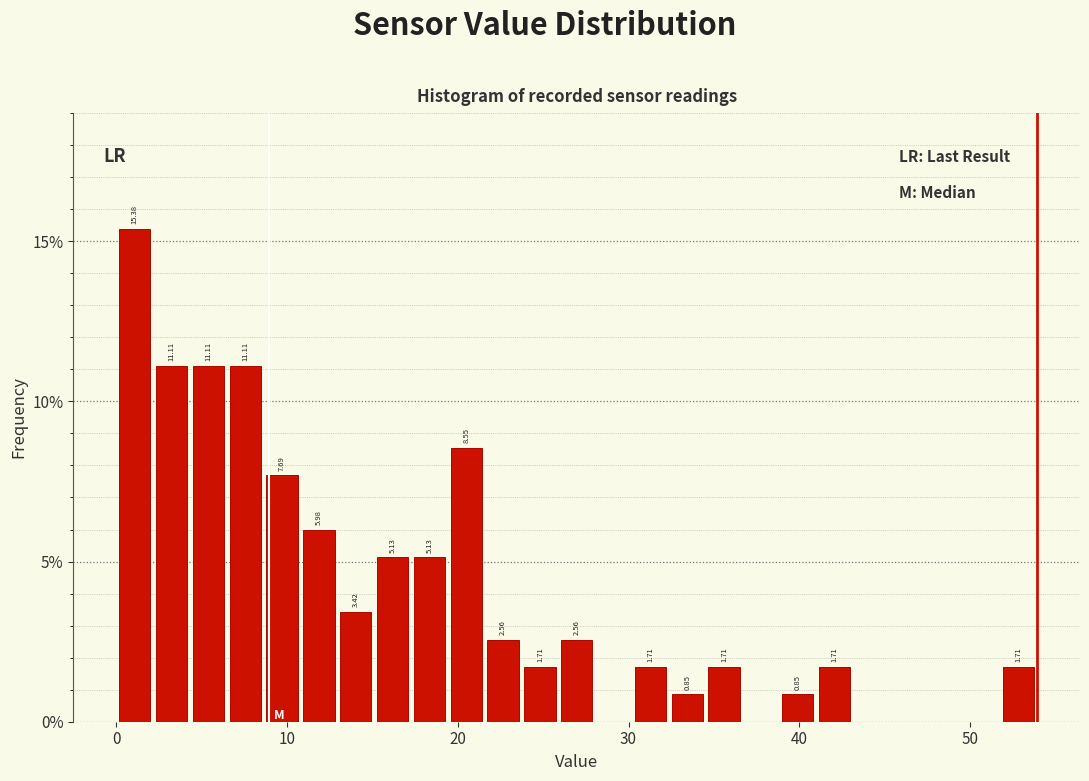

Read against the x-axis, roughly where is the centre of the tallest bar?

1